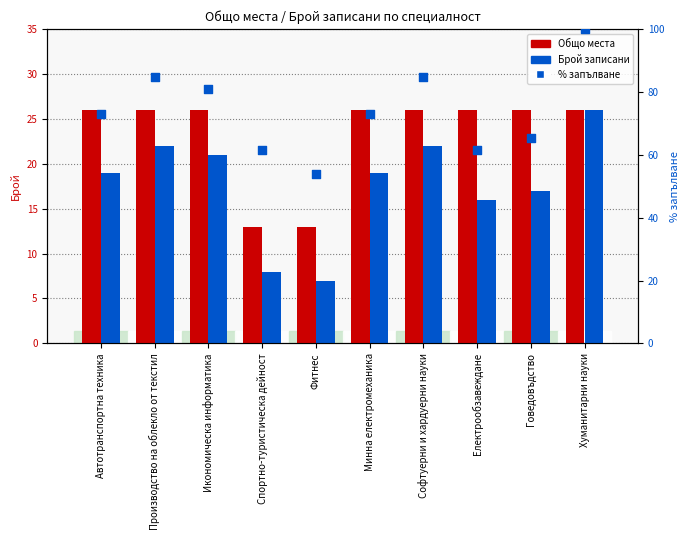

Which series has the largest total across all categories?

% запълване